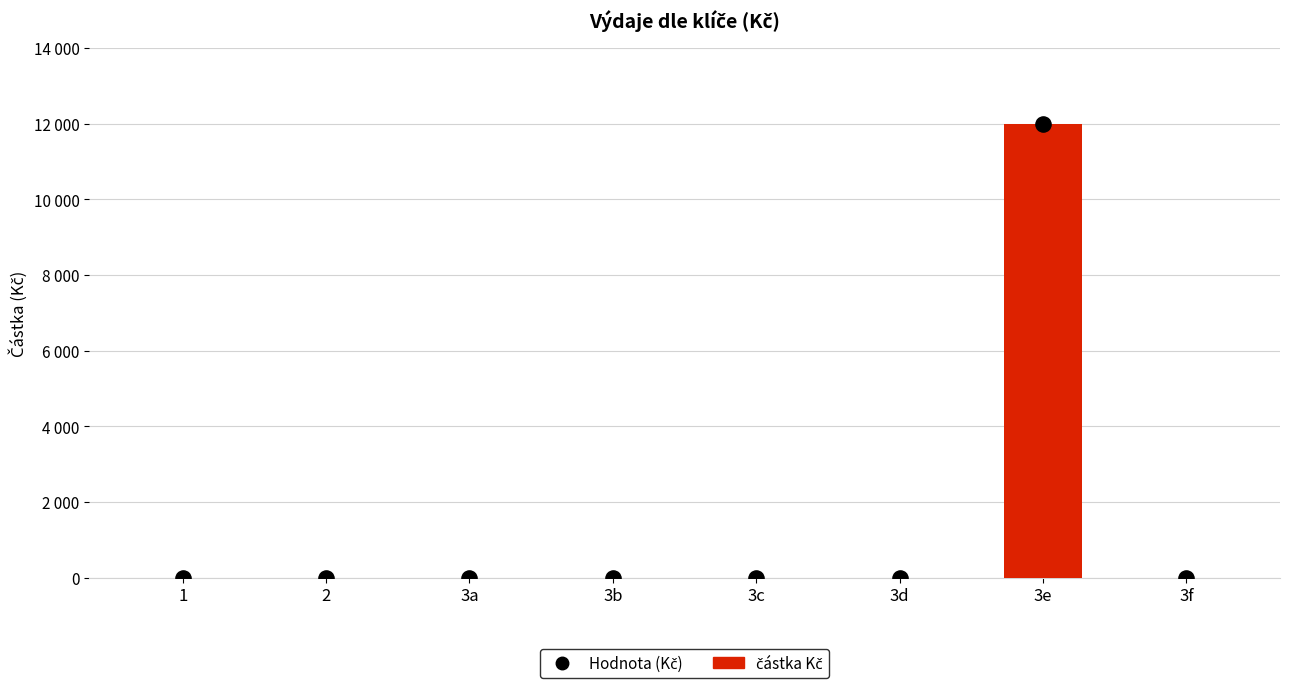

Which series contains the lowest Y value?

částka Kč